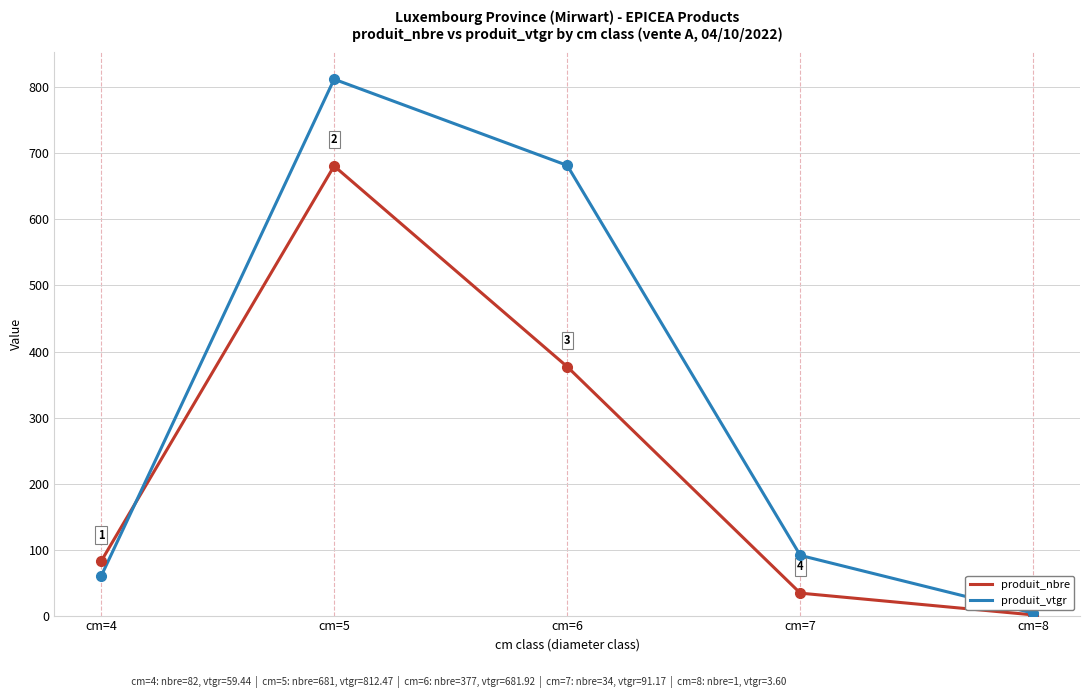

List the series in order of their peak value, highest first.

produit_vtgr, produit_nbre